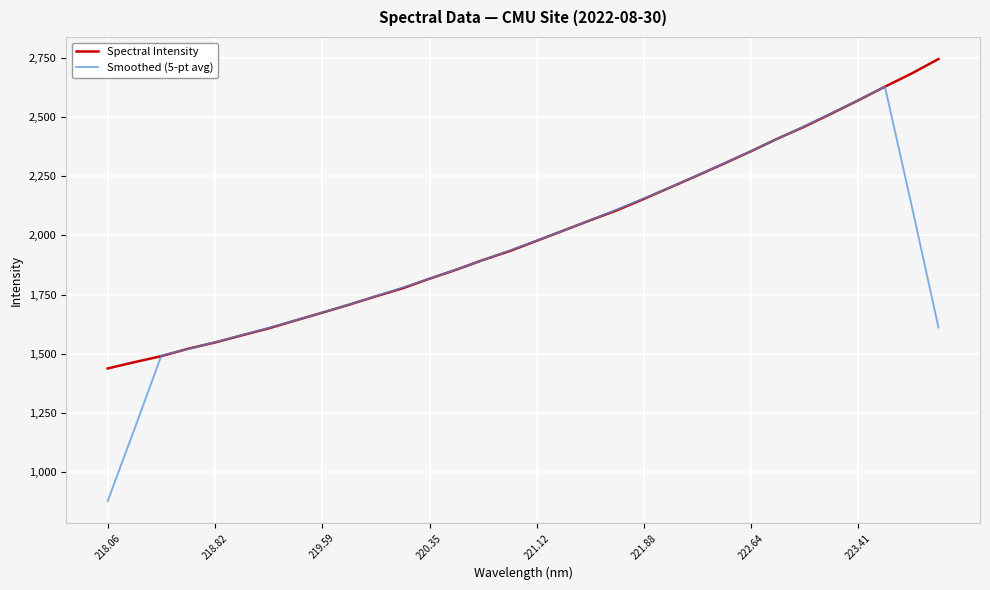

What is the difference between the second highest and minimum values in the Spectral Intensity series?

1245.4